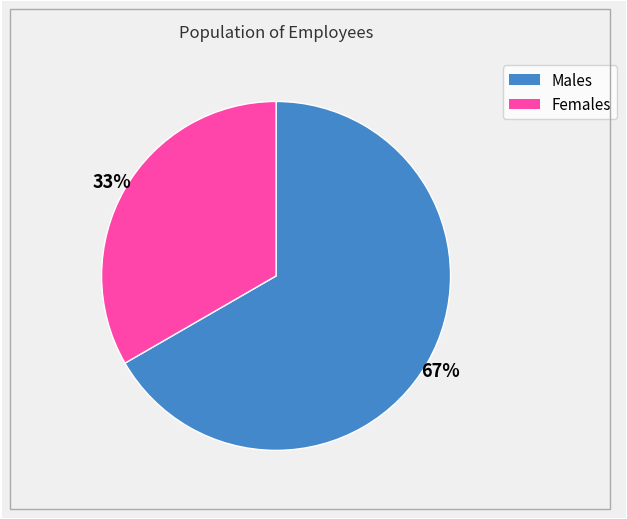

To the nearest percent, what is the average slice percentage?

50%